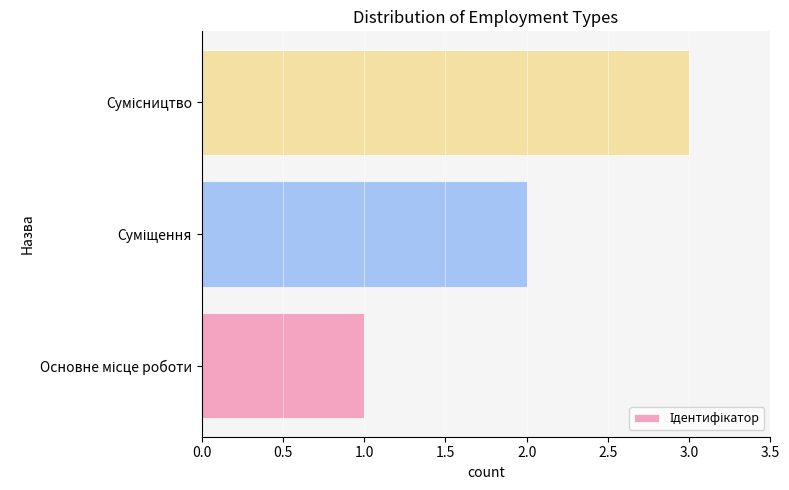

What is the sum of all values?

6